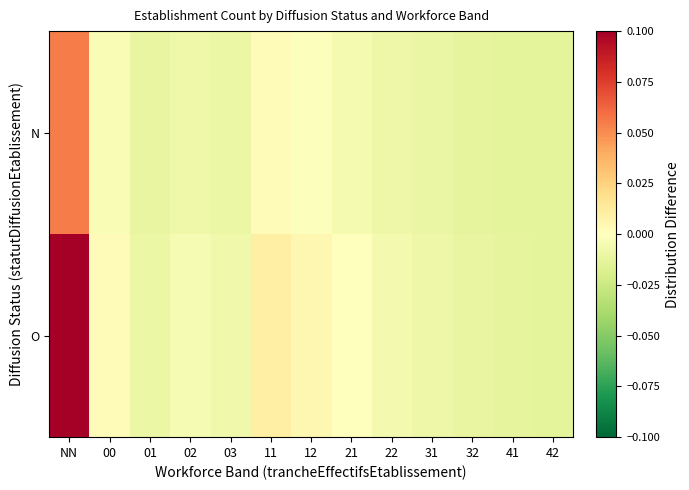

Rank the series by their maximum value, from lowest to highest.

N, O